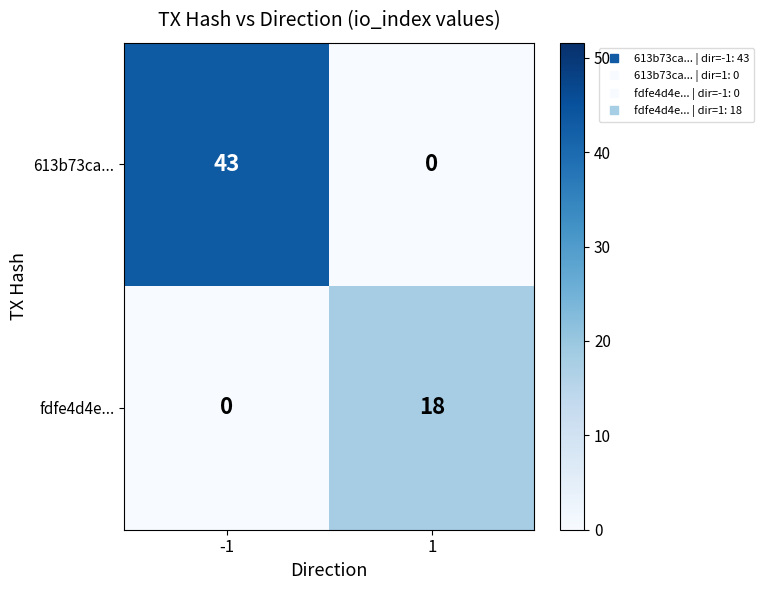

How many series are shown in this chart?

2